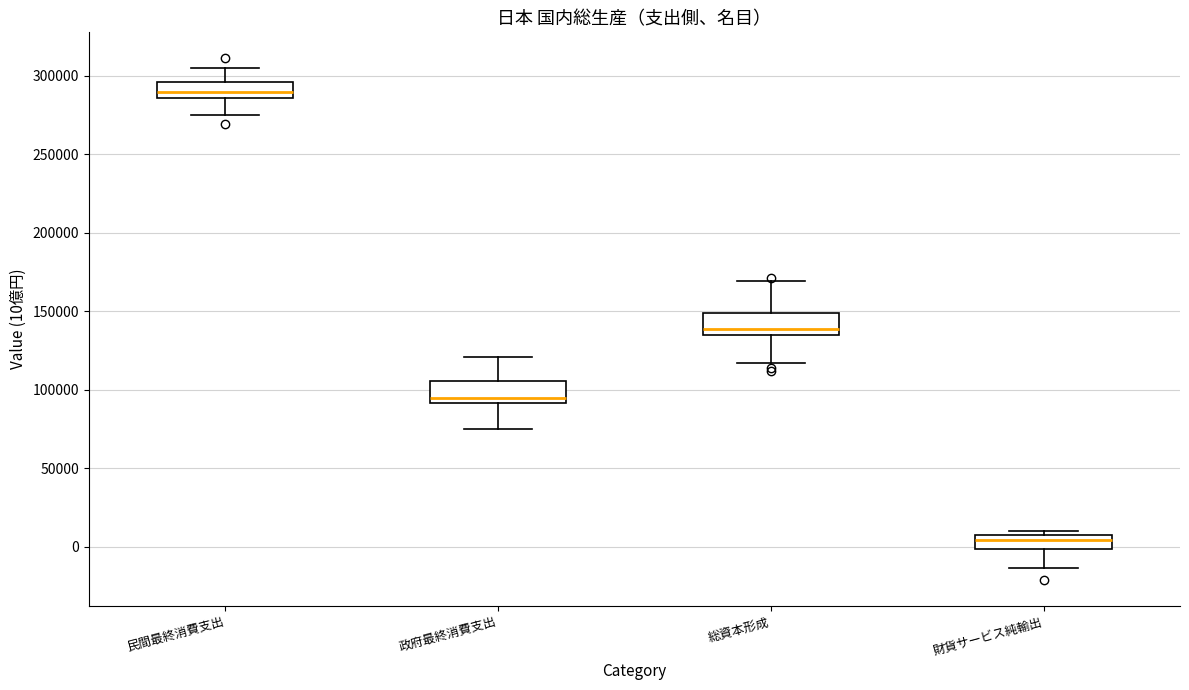

Which box's median line is the lowest?

財貨サービス純輸出